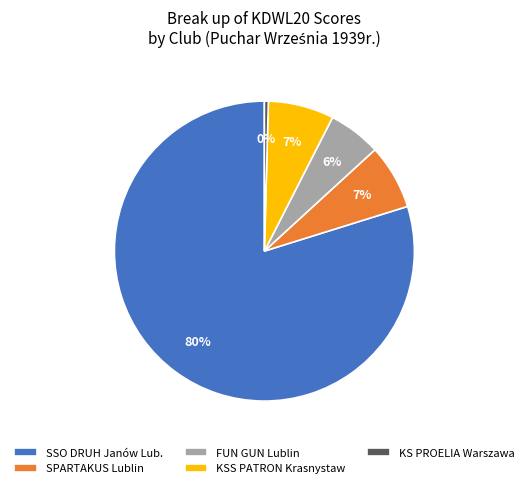

Which has a higher value, FUN GUN Lublin or KSS PATRON Krasnystaw?

KSS PATRON Krasnystaw